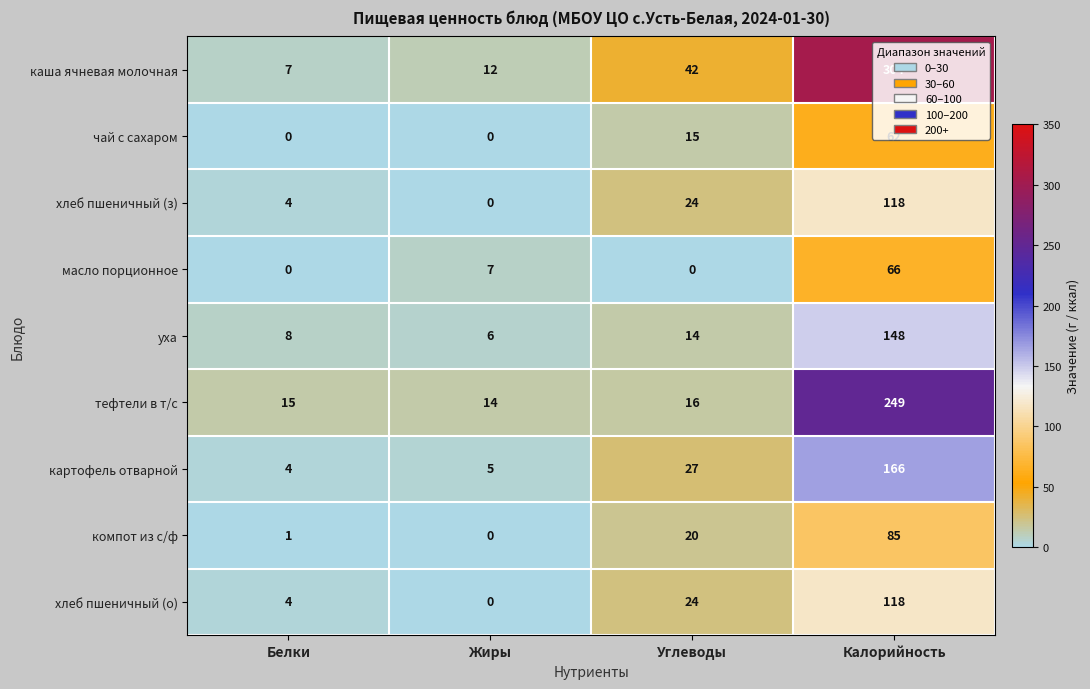

Is it true that хлеб пшеничный (з) equals 194 at Калорийность?

False